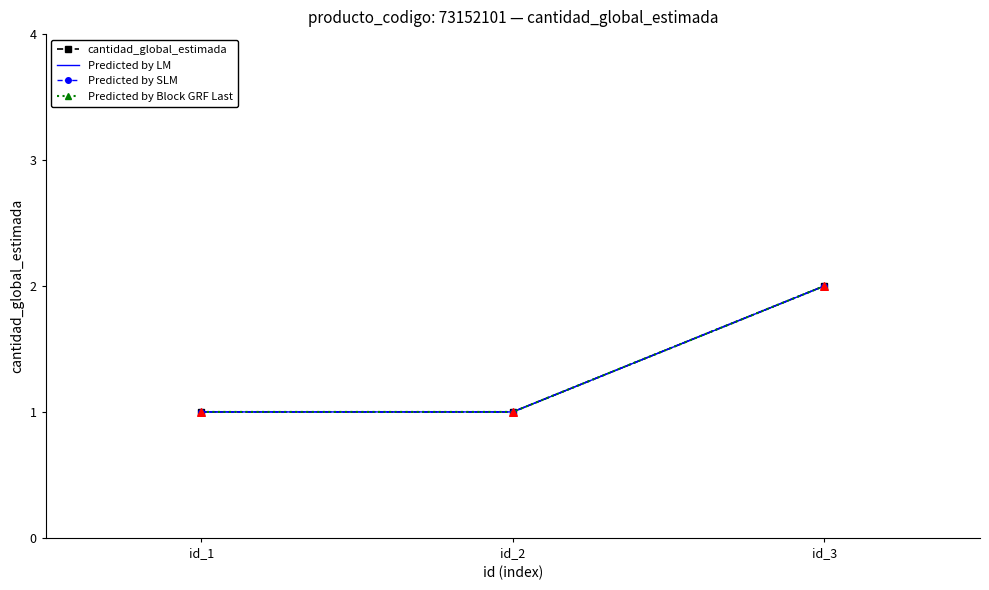

At which category is the sum across all series the highest?

id_3